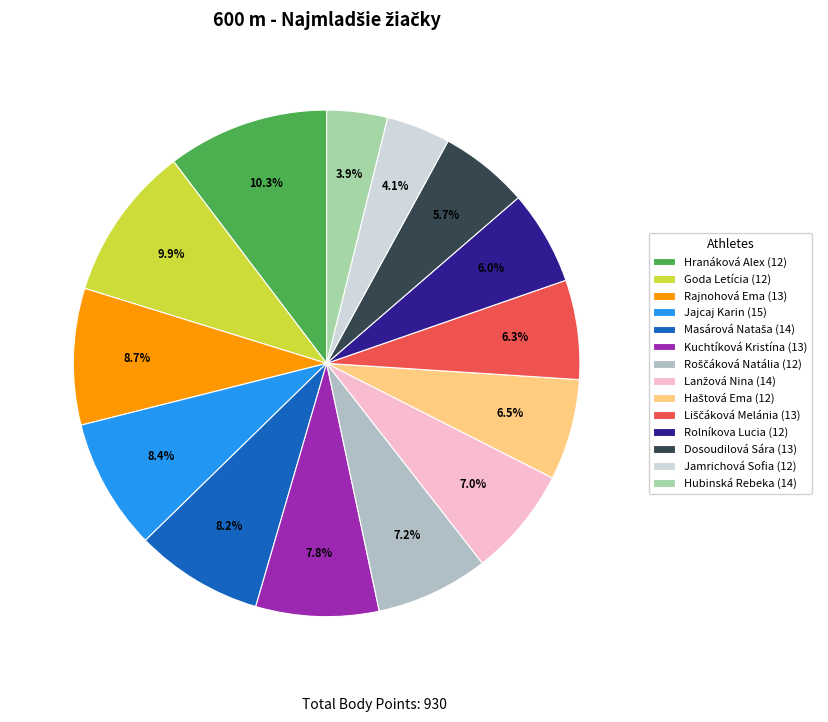

How many segments does this pie chart have?

14